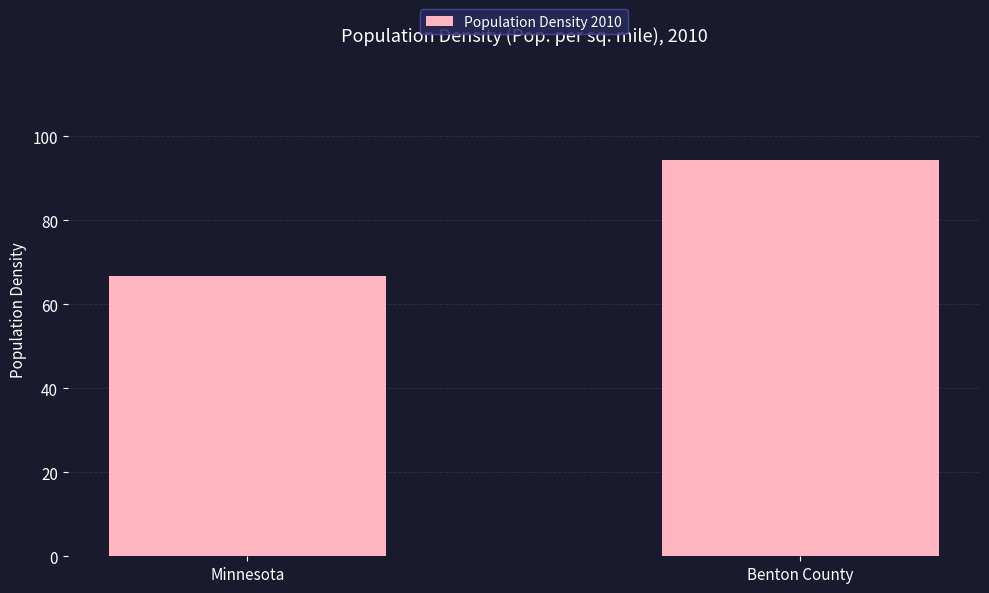

What is the smallest value displayed?

66.6